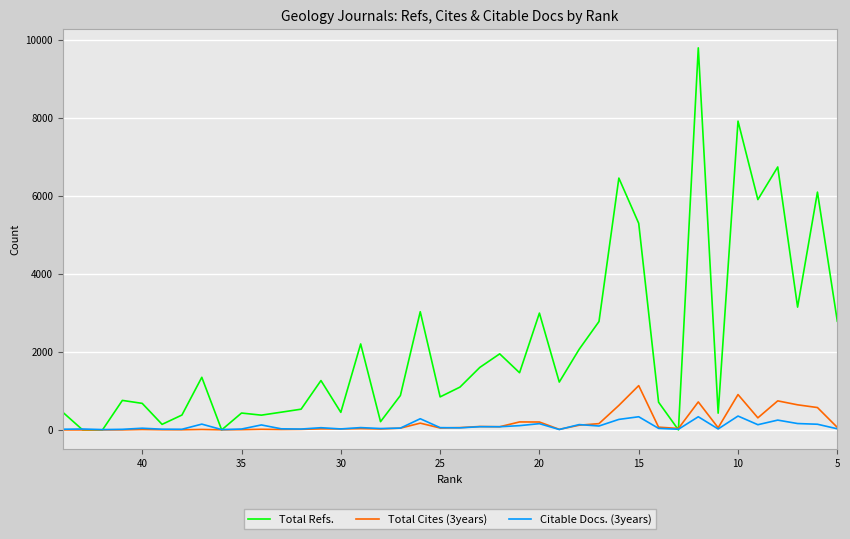

Rank the series by their maximum value, from highest to lowest.

Total Refs., Total Cites (3years), Citable Docs. (3years)